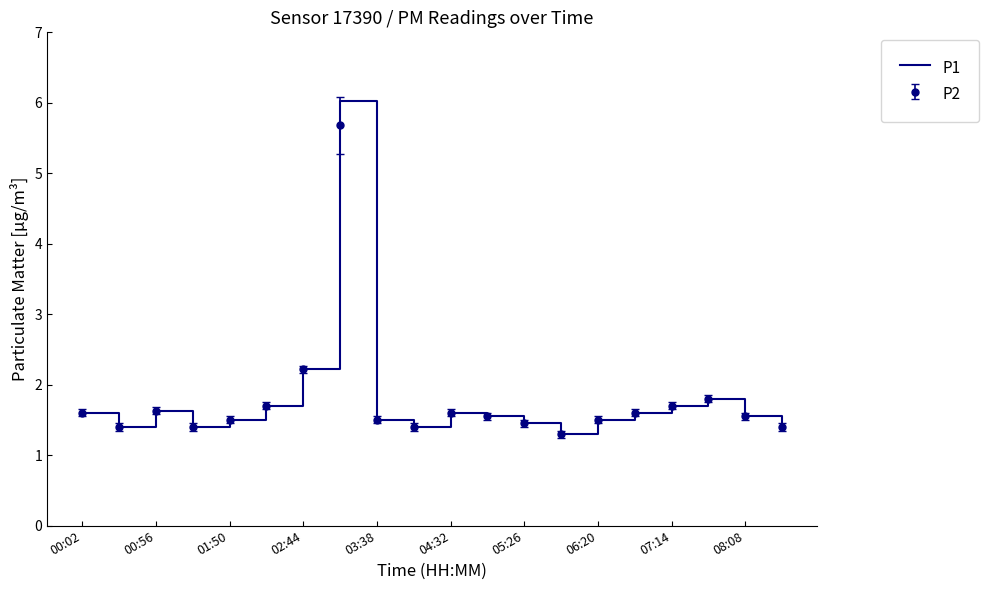

Which series has the widest spread of values?

P1